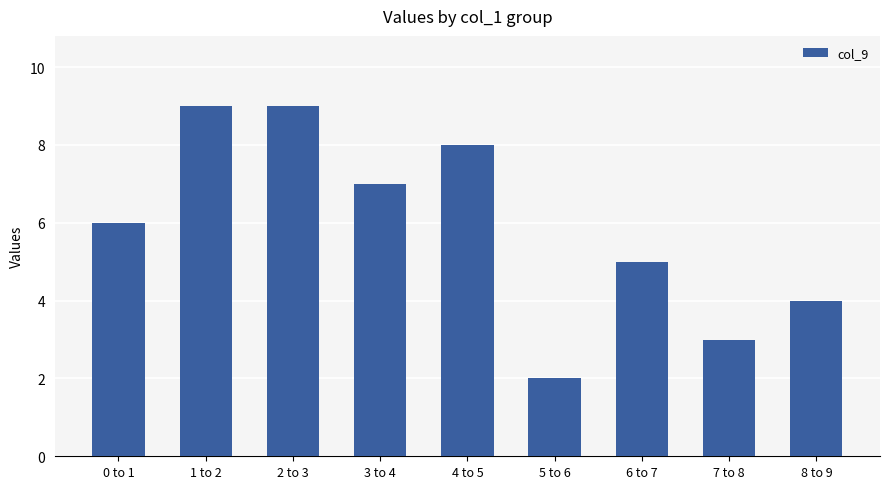

Which has a higher value, 8 to 9 or 0 to 1?

0 to 1